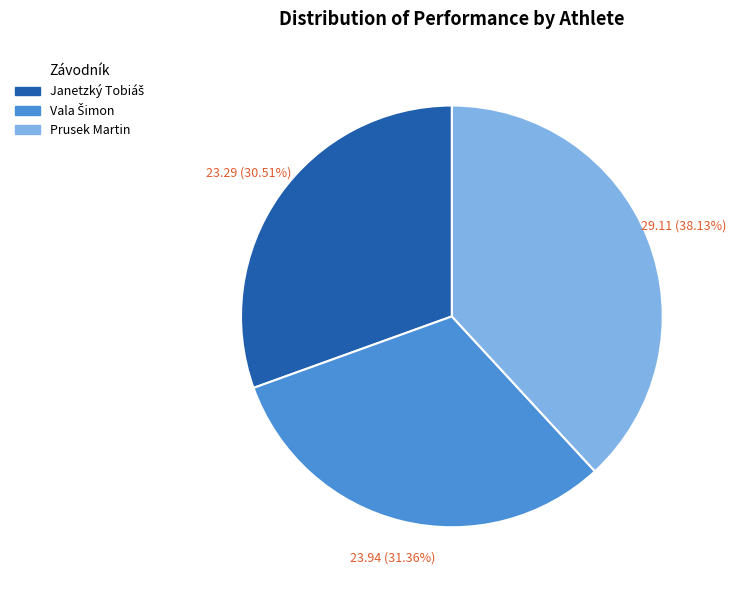

Which category has the biggest portion of the pie?

Prusek Martin